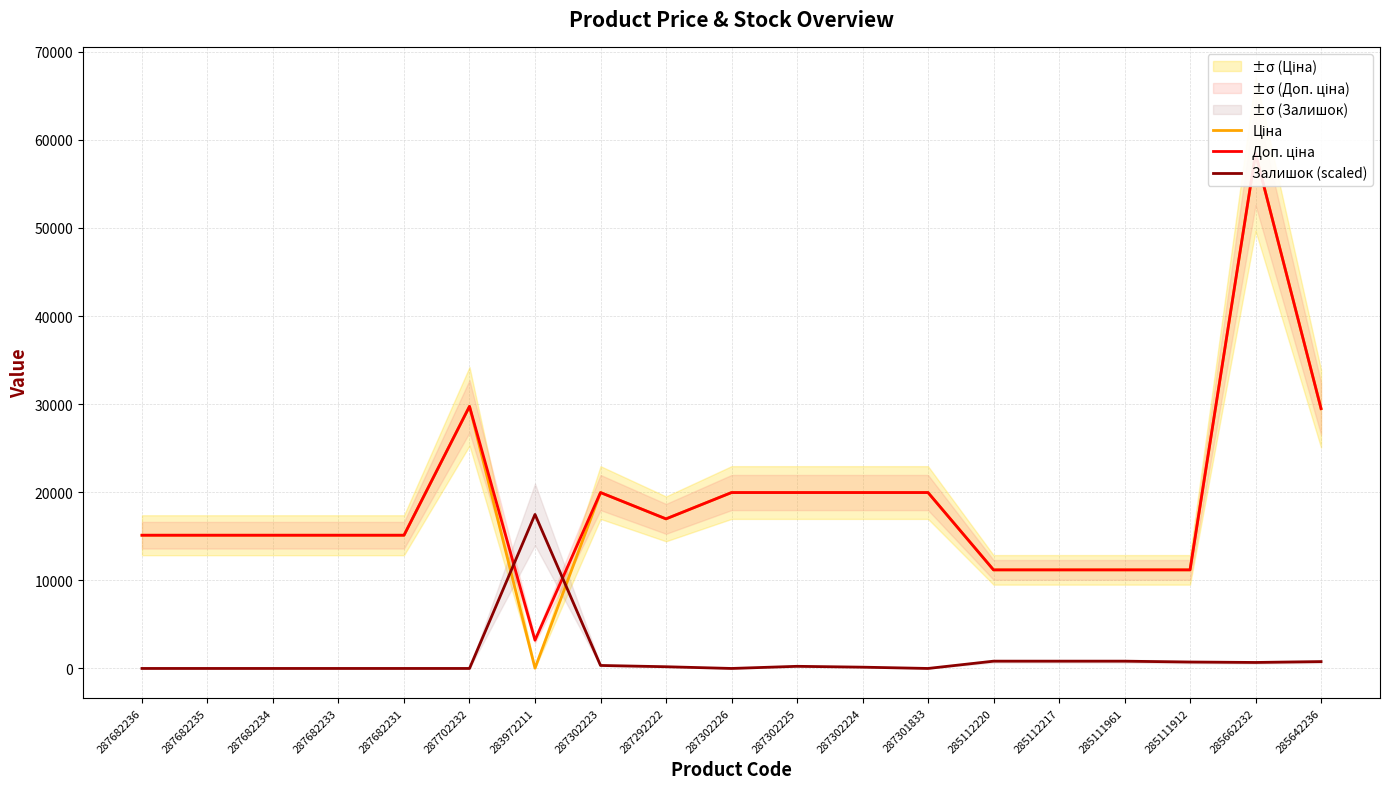

How many series are shown in this chart?

3